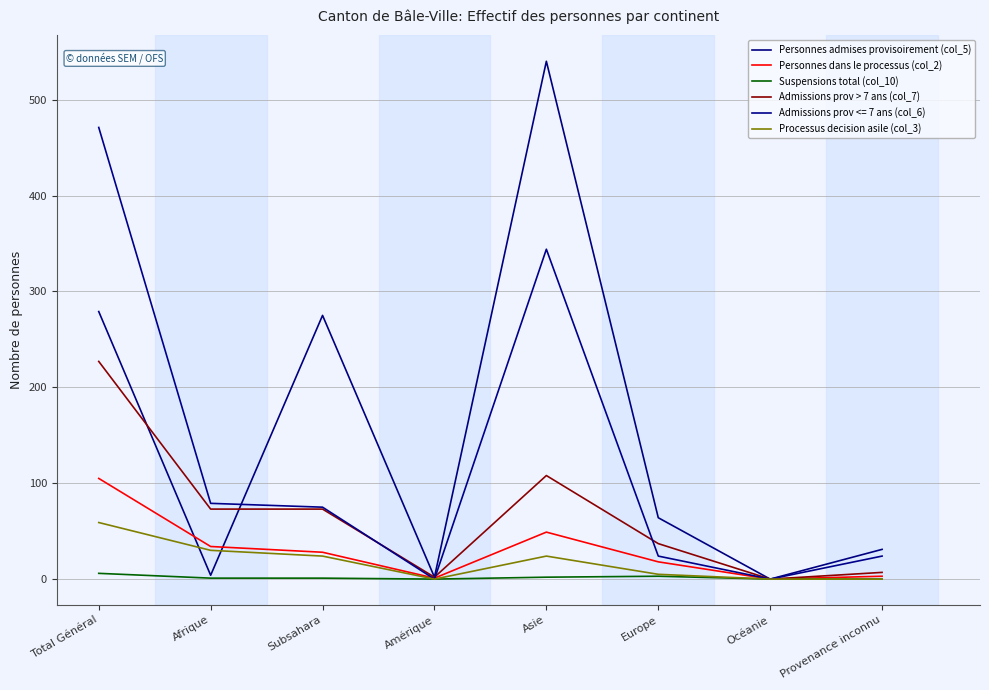

Is it true that Processus decision asile (col_3) equals 24 at Asie?

True